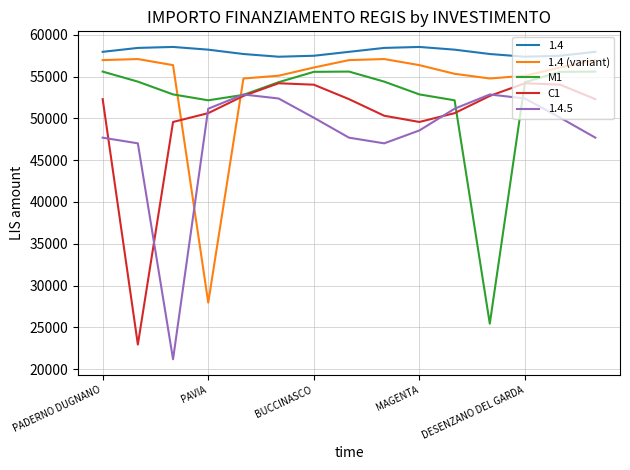

True or false: 1.4 and C1 cross at least once.

False